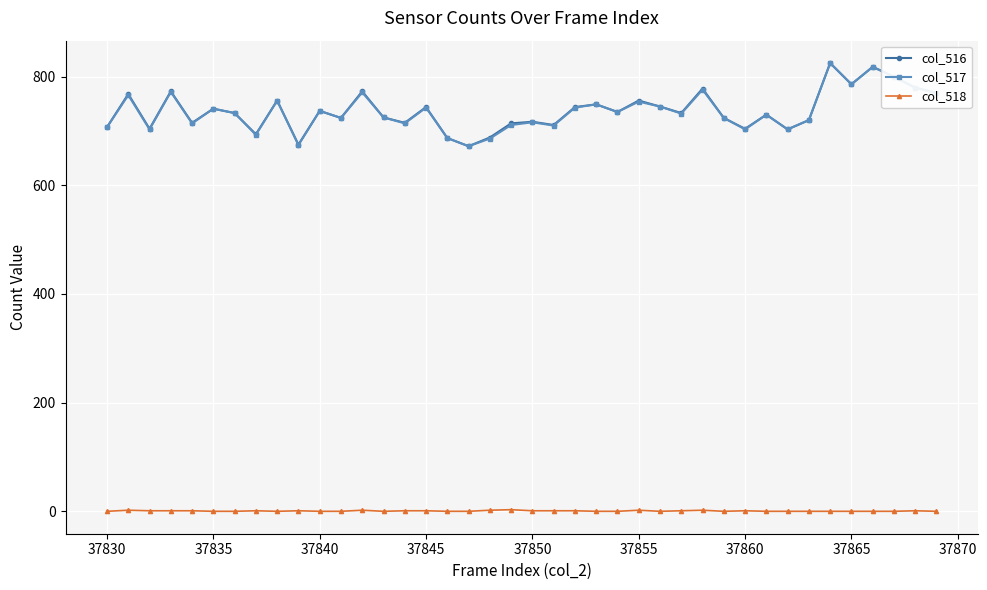

How many categories are shown in the chart?

40